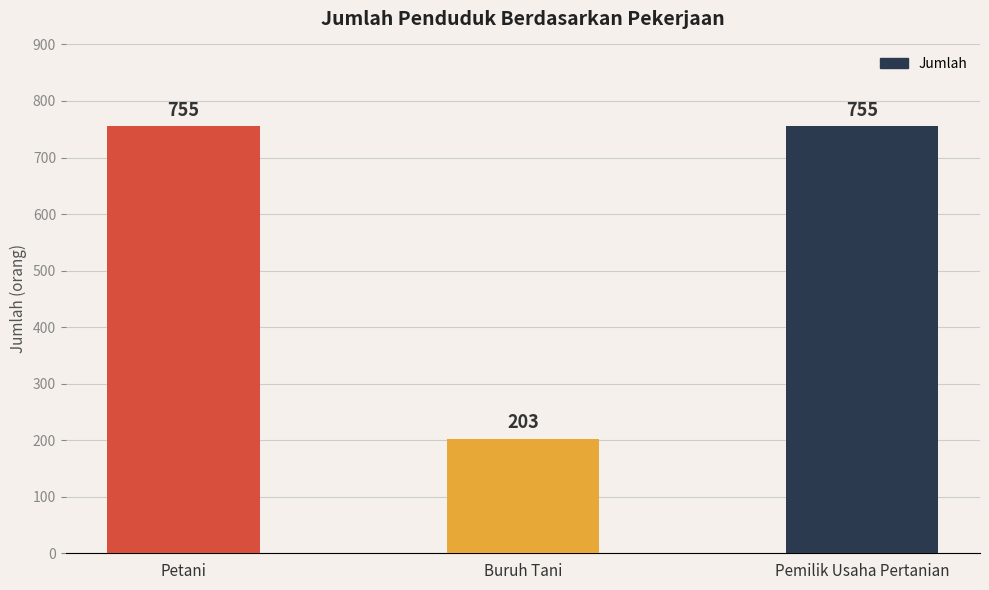

What is the ratio of the value at Petani to the value at Buruh Tani?

3.7